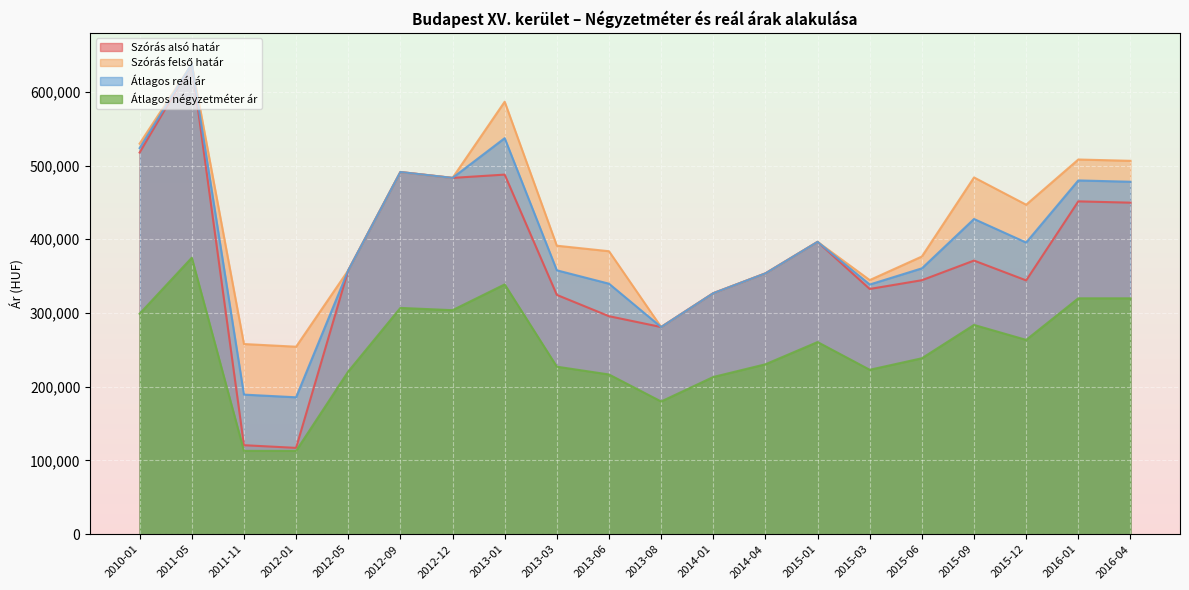

Where is the first local minimum for Átlagos reál ár?

2012-01